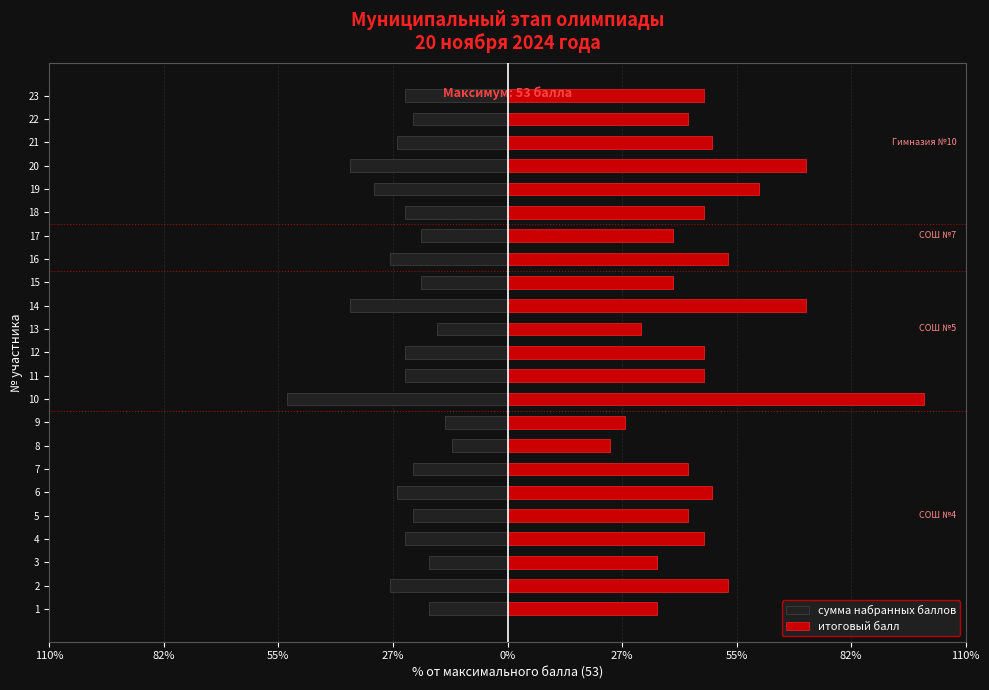

What is the difference between the maximum and minimum values in the итоговый балл series?

75.5